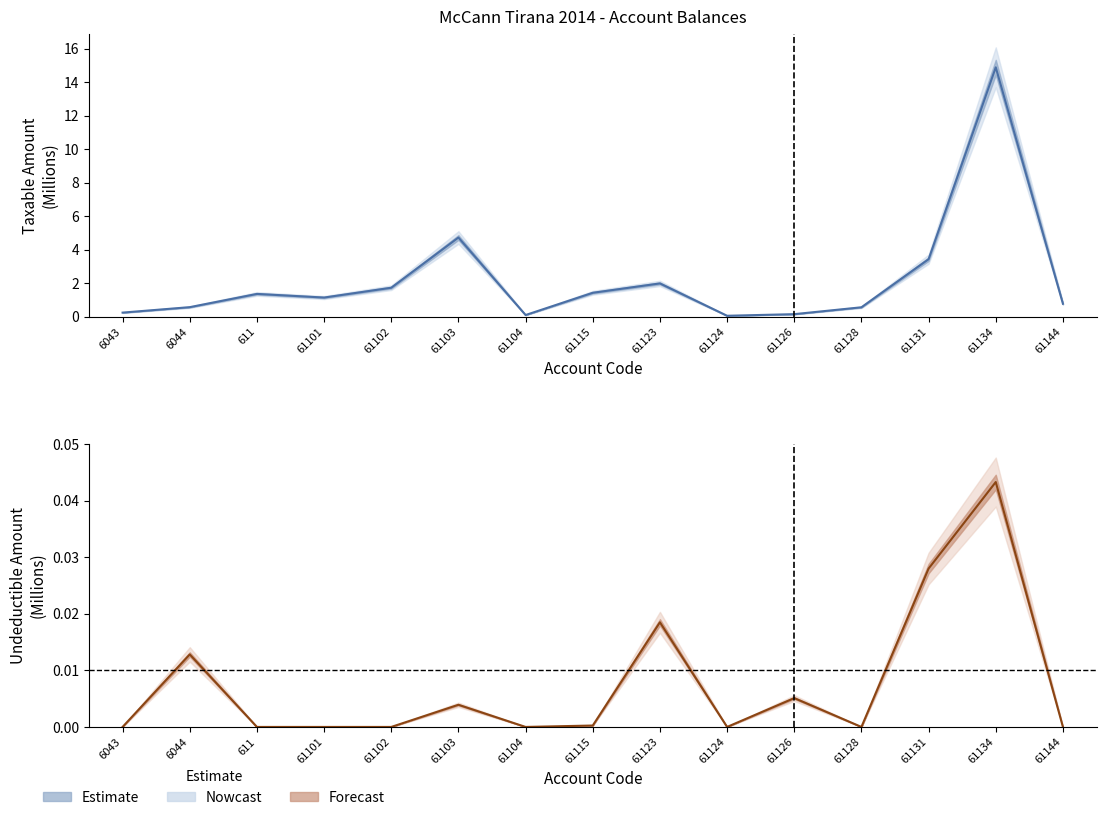

What is the label of the 15th point from the left?

61144